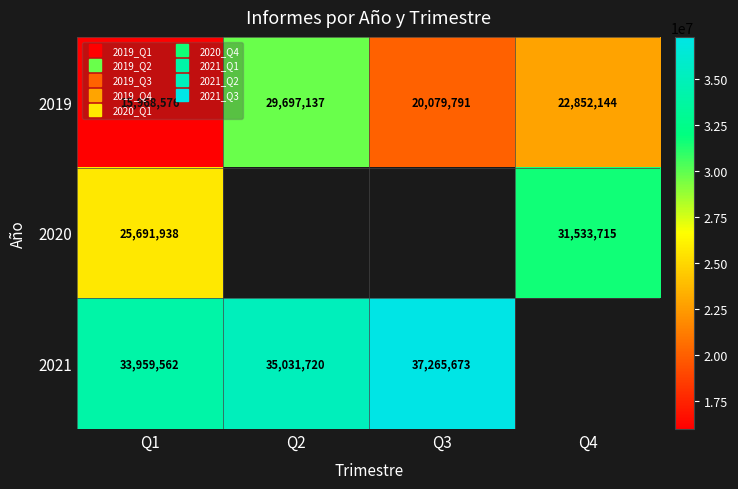

Between Q2 and Q3, which series saw the biggest shift?

2019